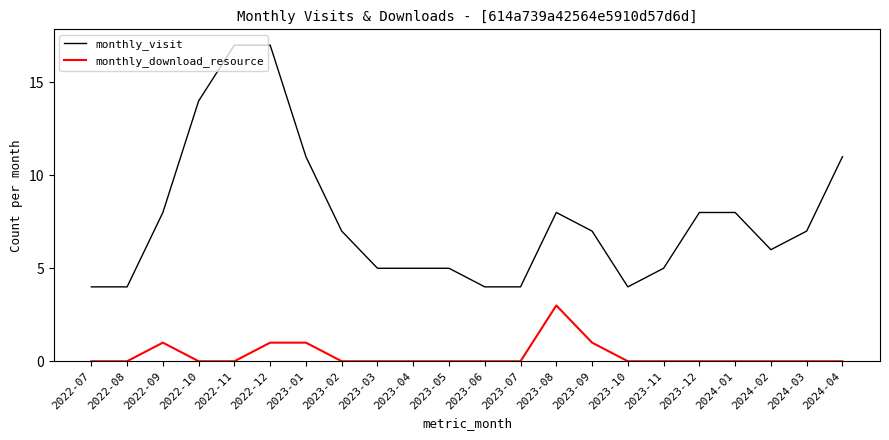

Is it true that monthly_visit equals 8 at 2023-08?

True